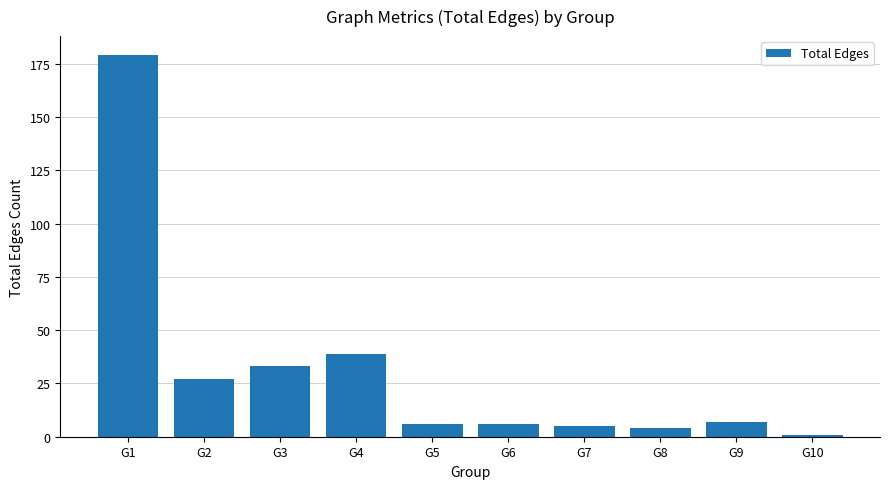

Does the chart contain stacked bars?

No